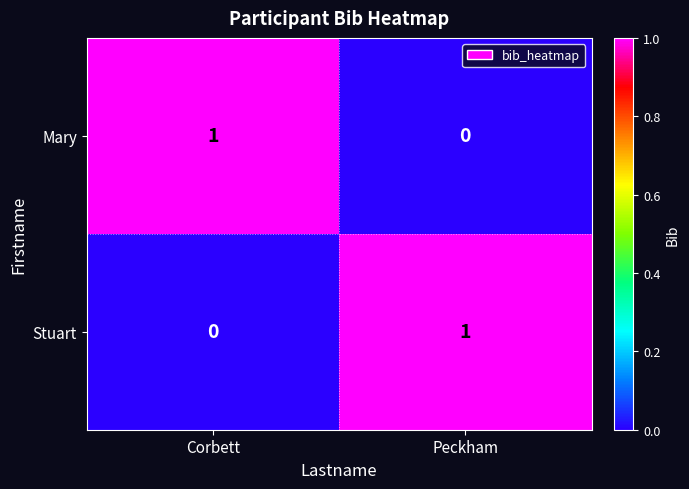

Reading left to right, what are all the values shown in this chart?

Mary: 1	0
Stuart: 0	1